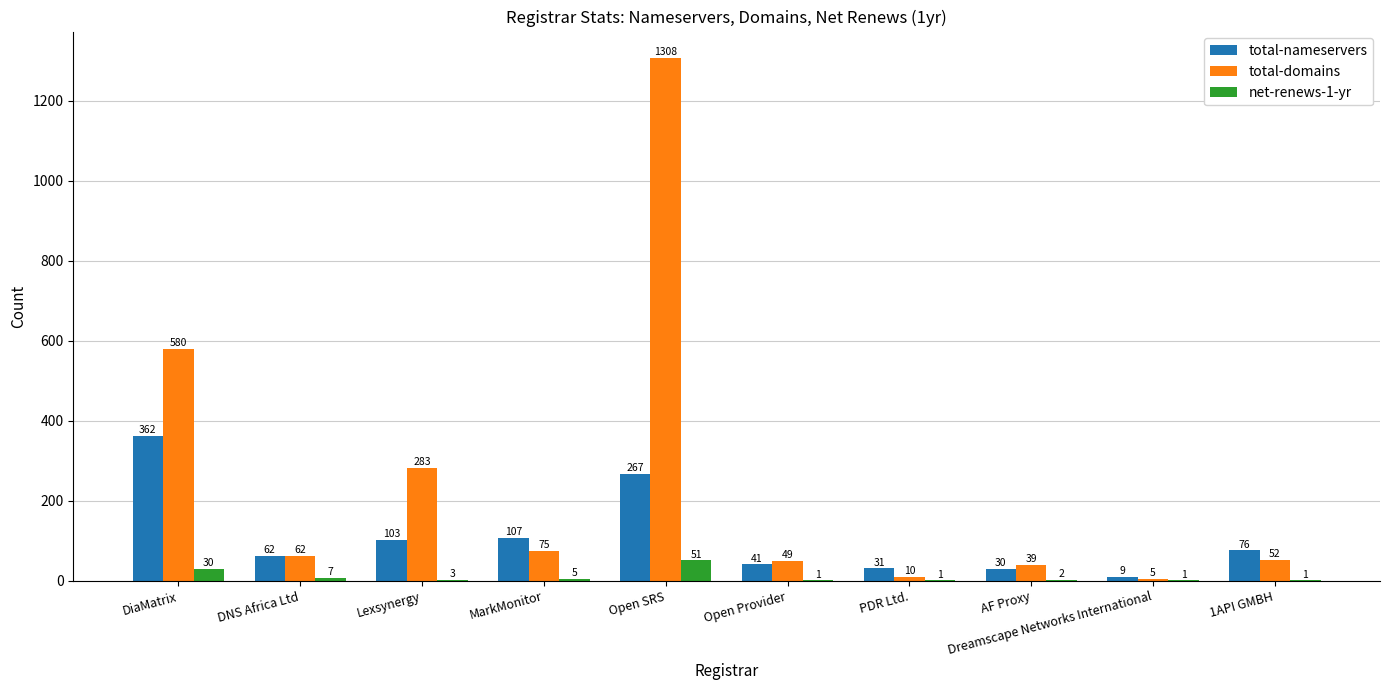

How many groups of bars are there?

10